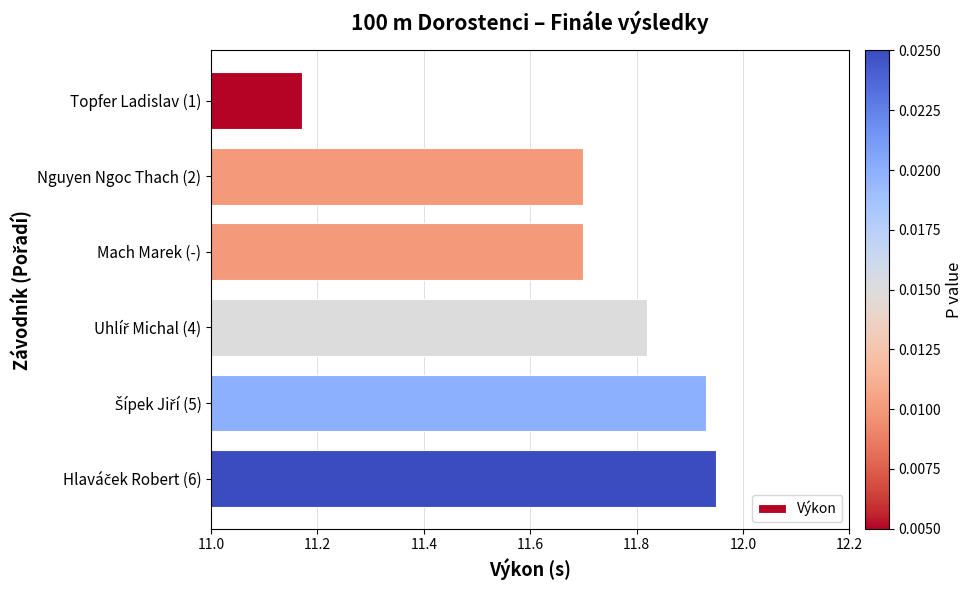

The value at Nguyen Ngoc Thach (2) is 5.2. True or false?

False